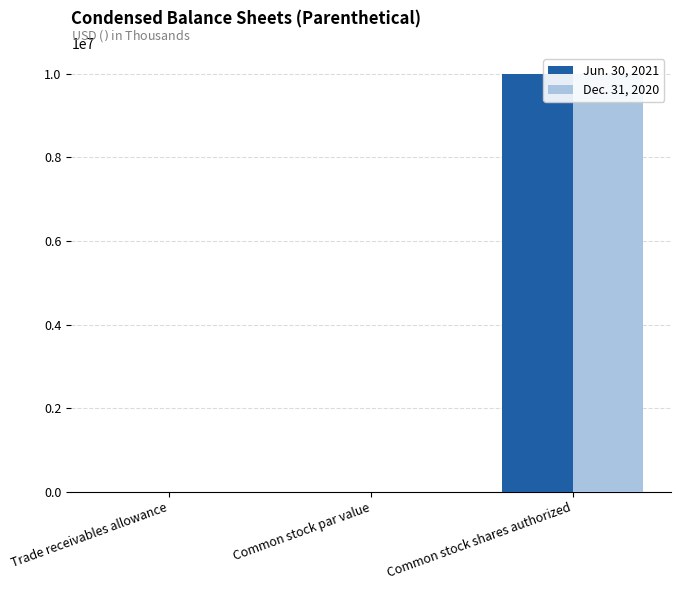

Reading left to right, list all the values displayed in this chart.

Jun. 30, 2021: 11.0	0.1	10000000.0
Dec. 31, 2020: 11.0	0.1	10000000.0